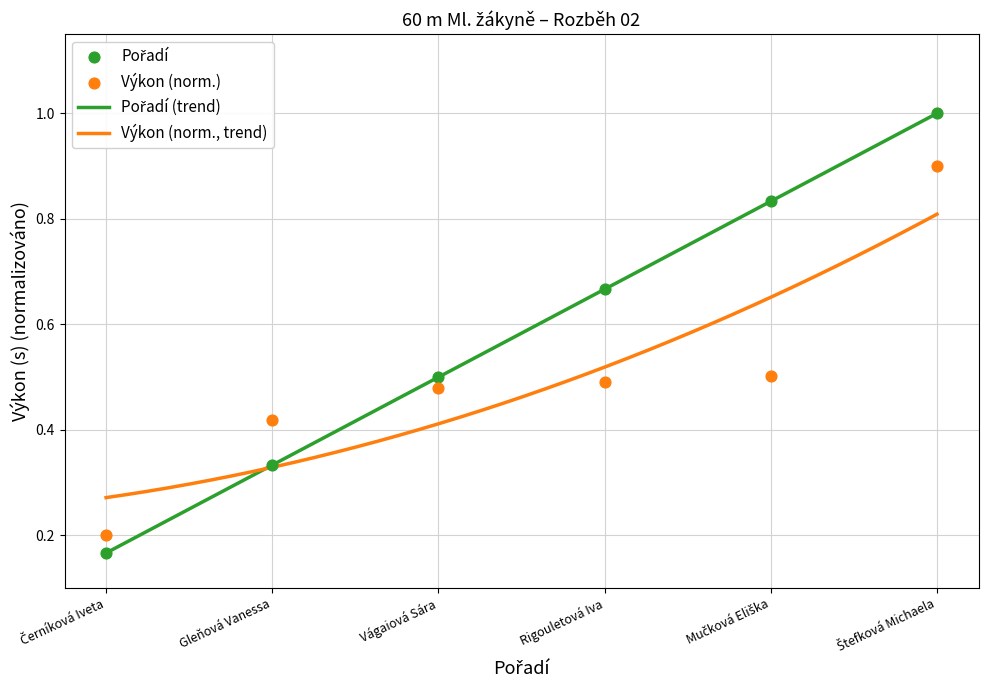

Which series has the largest total across all categories?

Pořadí